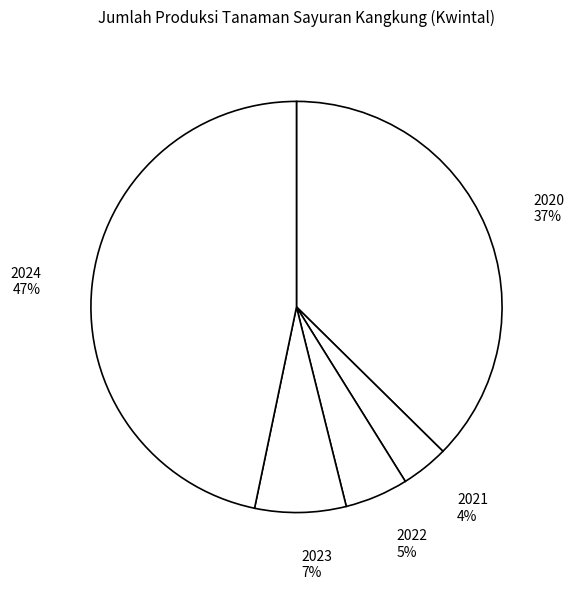

True or false: 2024 accounts for 54% of the total.

False